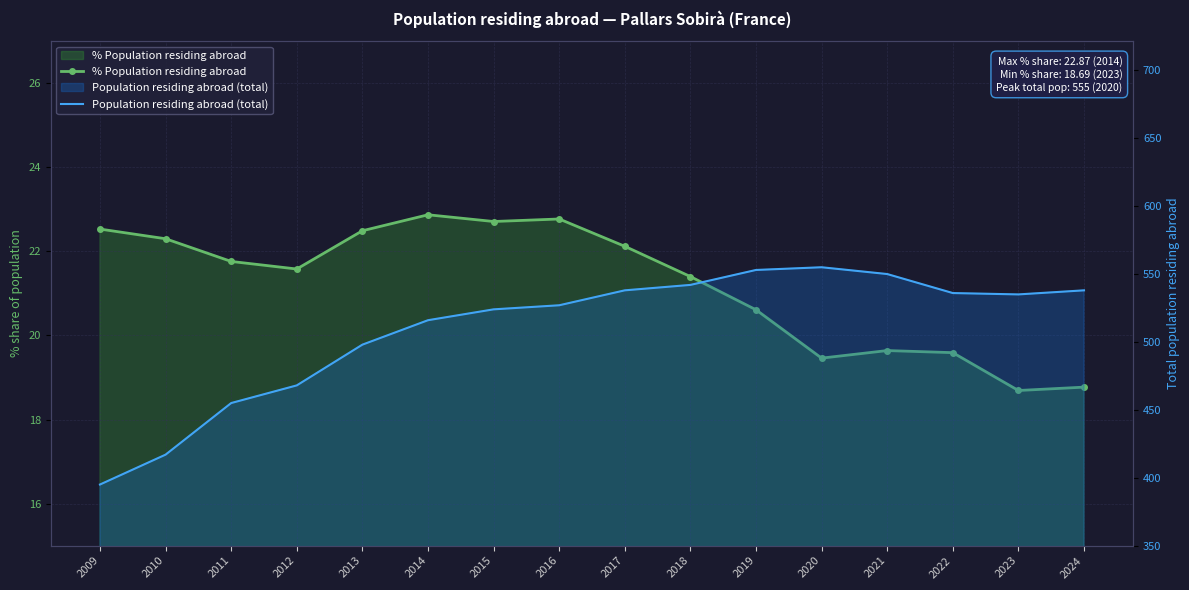

How many values in the Population residing abroad (total) series are below 535?

8